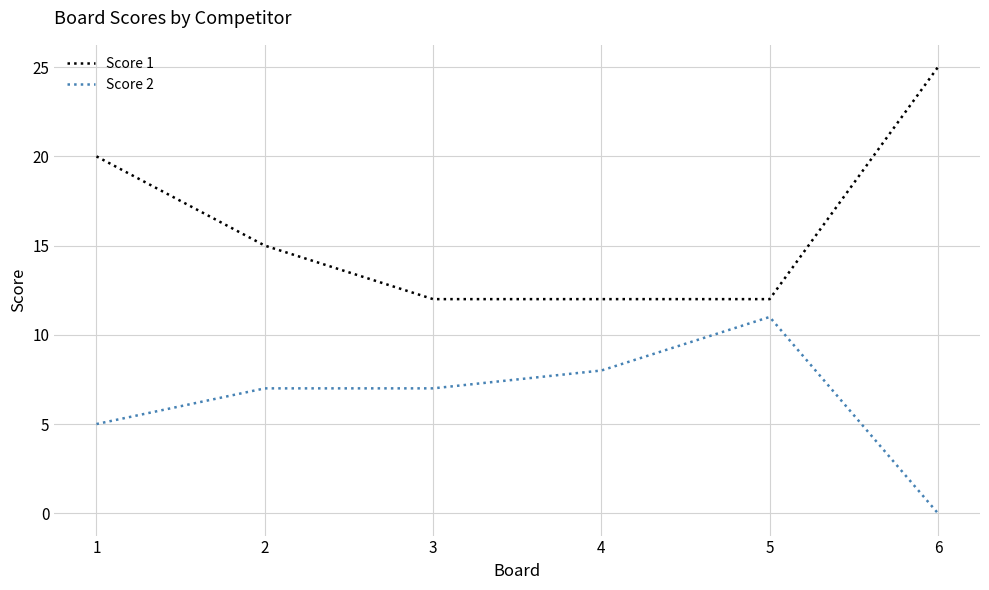

The Score 1 series shows 5 at 2. True or false?

False